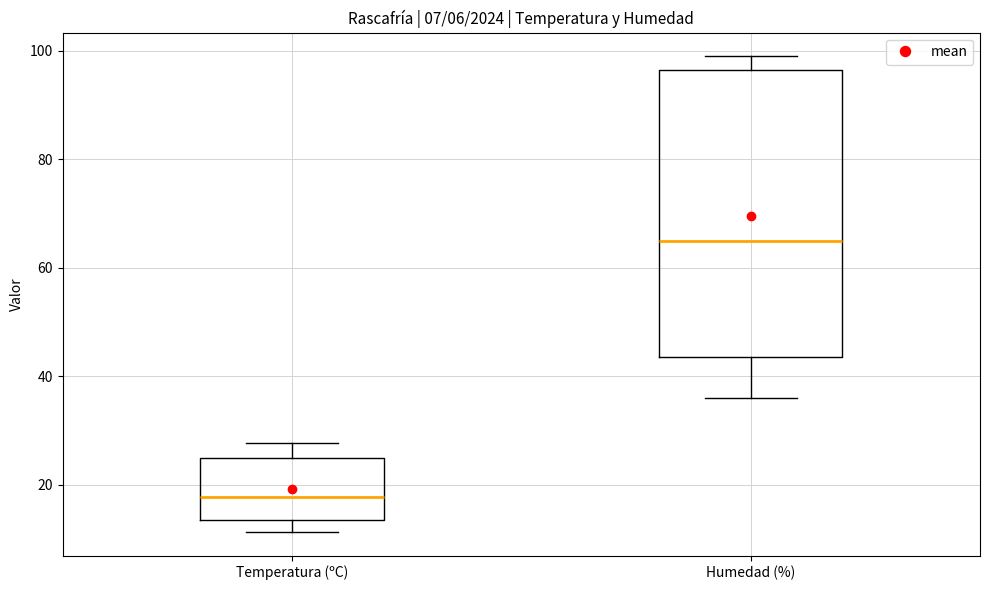

Comparing the boxes themselves (not the whiskers), which one is the tallest?

Humedad (%)